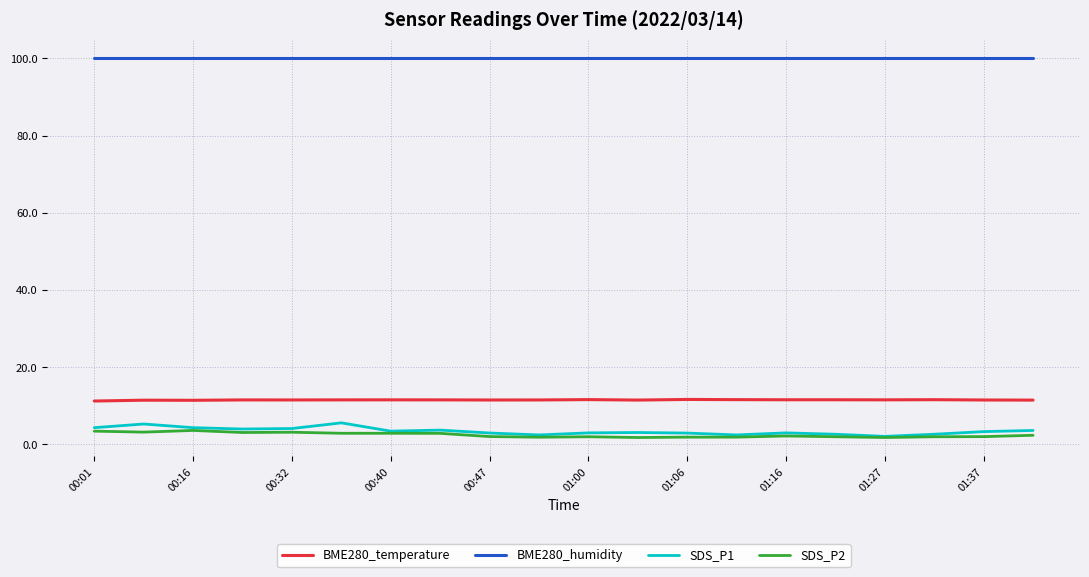

Which series has the widest spread of values?

SDS_P1